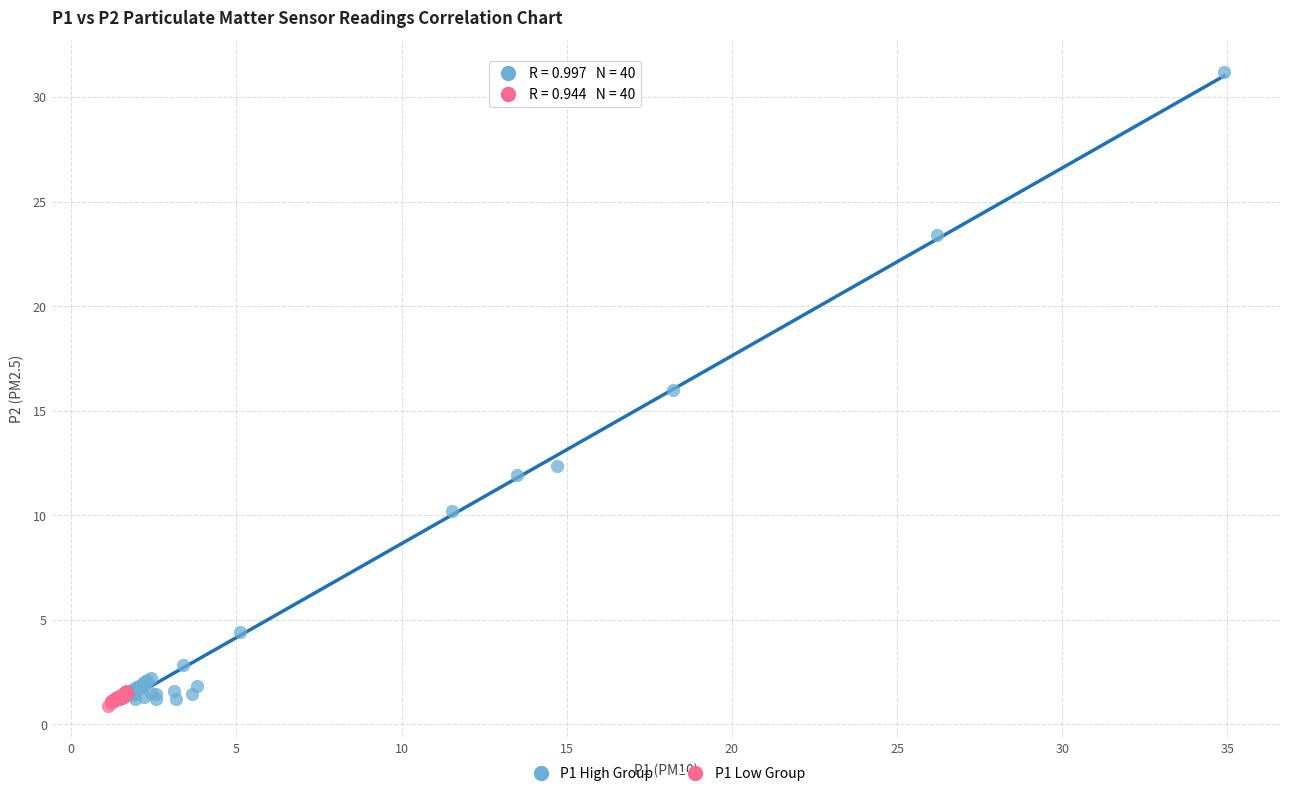

Which series reaches the minimum Y coordinate?

P1 Low Group